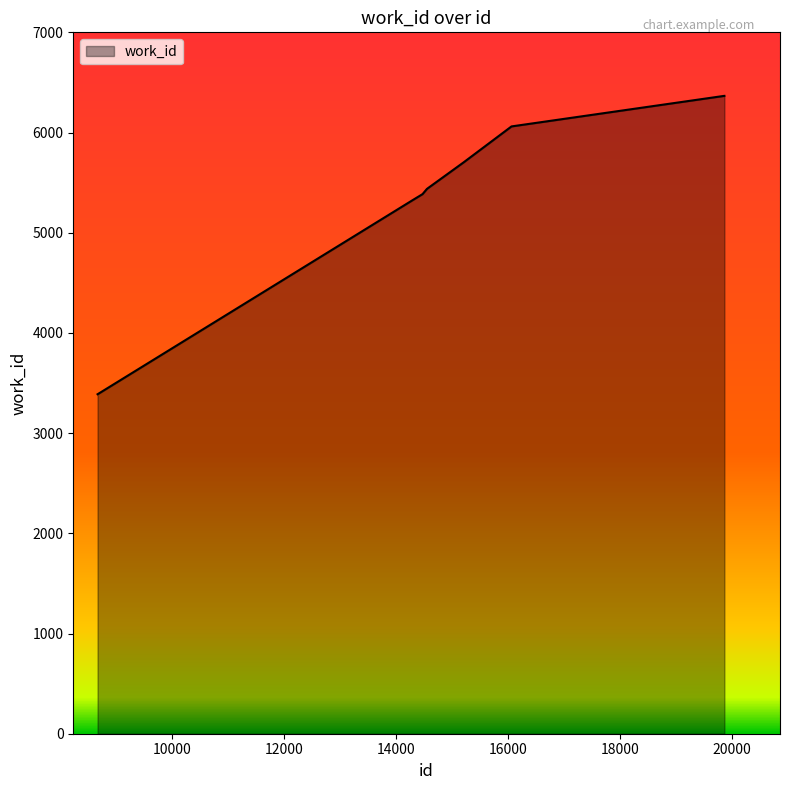

What is the greatest value displayed?

6366